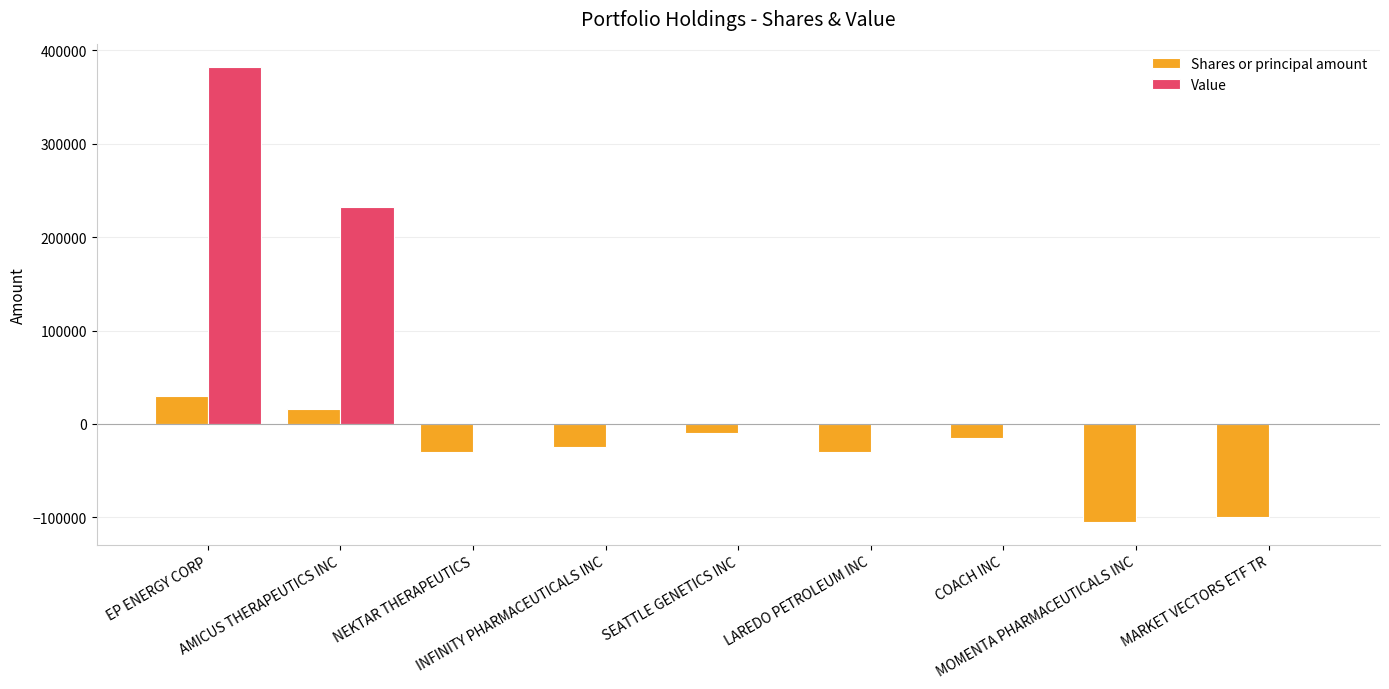

Reading left to right, transcribe all the data shown in this chart.

Shares or principal amount: EP ENERGY CORP=30000	AMICUS THERAPEUTICS INC=16416	NEKTAR THERAPEUTICS=-30000	INFINITY PHARMACEUTICALS INC=-25000	SEATTLE GENETICS INC=-10000	LAREDO PETROLEUM INC=-30000	COACH INC=-15000	MOMENTA PHARMACEUTICALS INC=-105000	MARKET VECTORS ETF TR=-100000
Value: EP ENERGY CORP=382000	AMICUS THERAPEUTICS INC=232000	NEKTAR THERAPEUTICS=0	INFINITY PHARMACEUTICALS INC=0	SEATTLE GENETICS INC=0	LAREDO PETROLEUM INC=0	COACH INC=0	MOMENTA PHARMACEUTICALS INC=0	MARKET VECTORS ETF TR=0